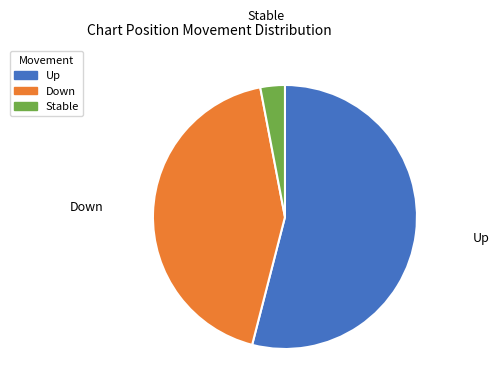

True or false: Up accounts for 64% of the total.

False